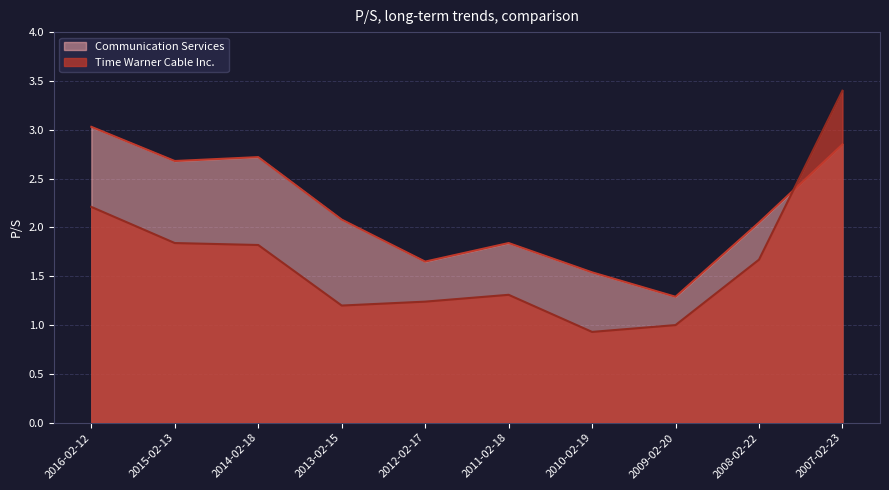

What is the total value across all series at 2008-02-22?

3.7